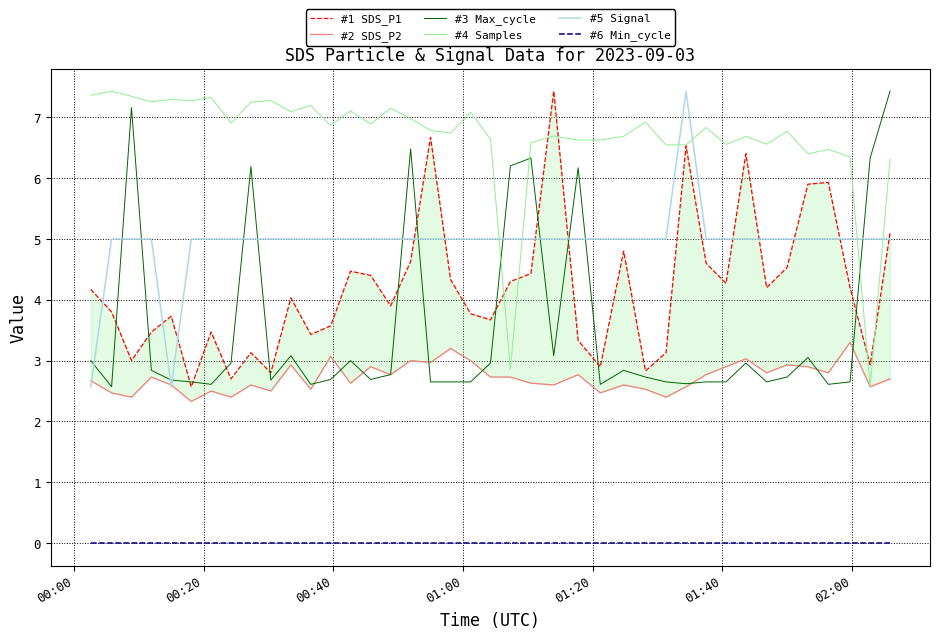

What is the maximum value for #3 Max_cycle?

7.4